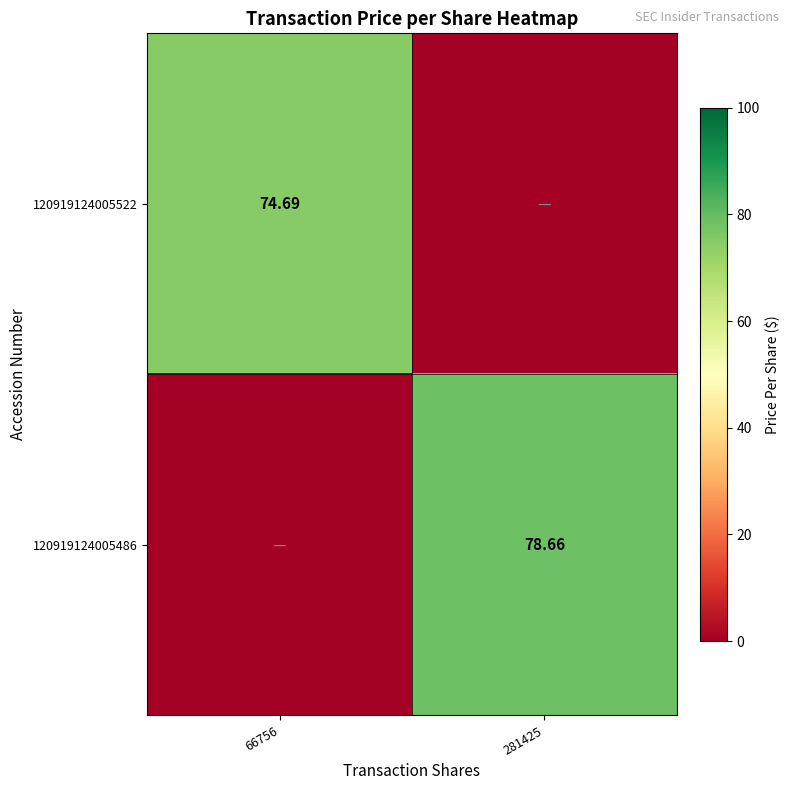

How many values in 120919124005486 are above zero?

1